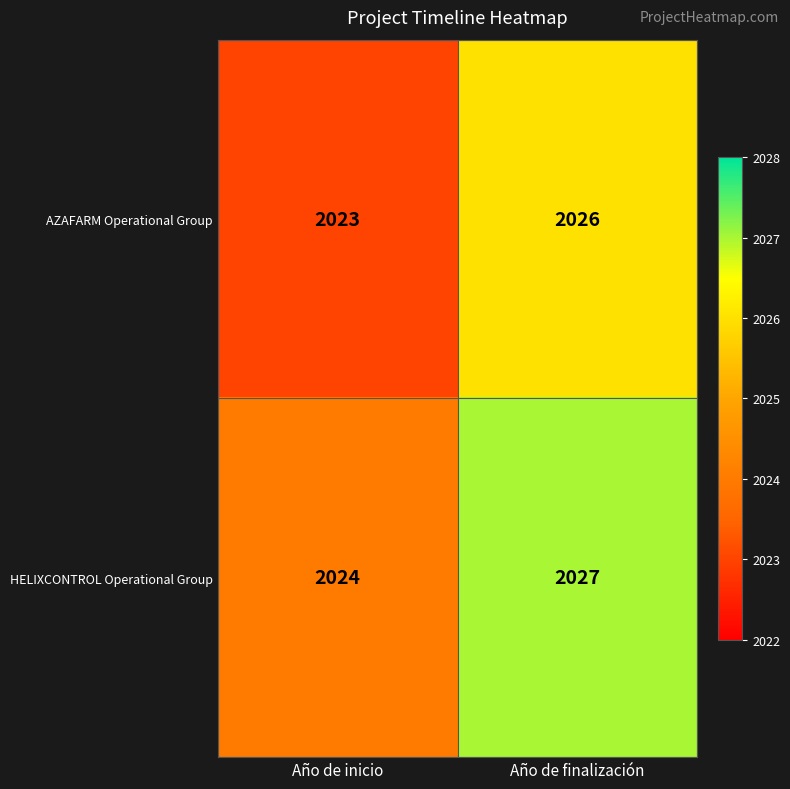

What is the sum of all AZAFARM Operational Group values?

4049